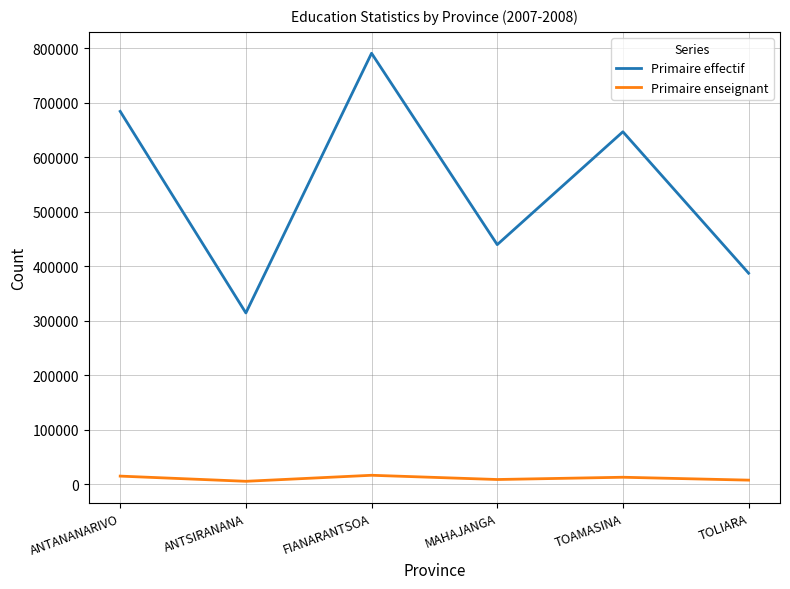

Between ANTSIRANANA and FIANARANTSOA, which series saw the biggest shift?

Primaire effectif